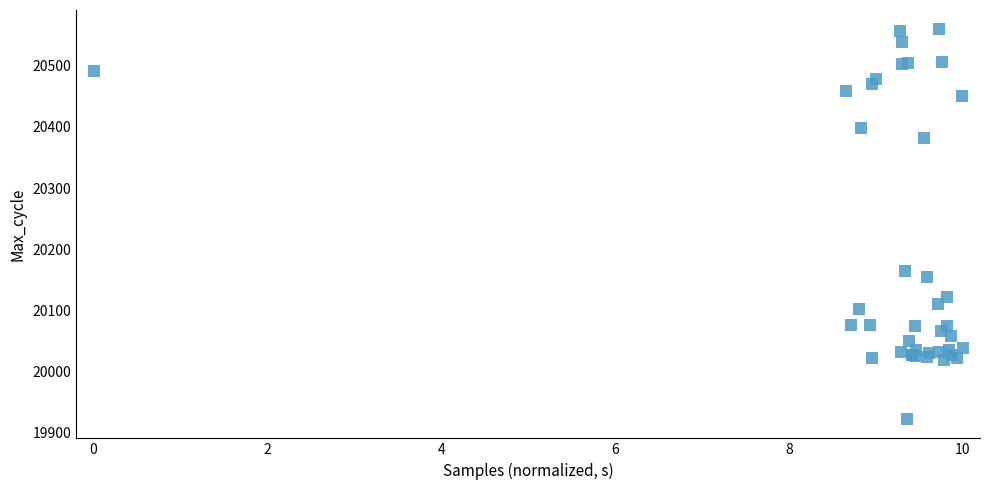

What Y value in the scatter plot is closest to 20241?

20165